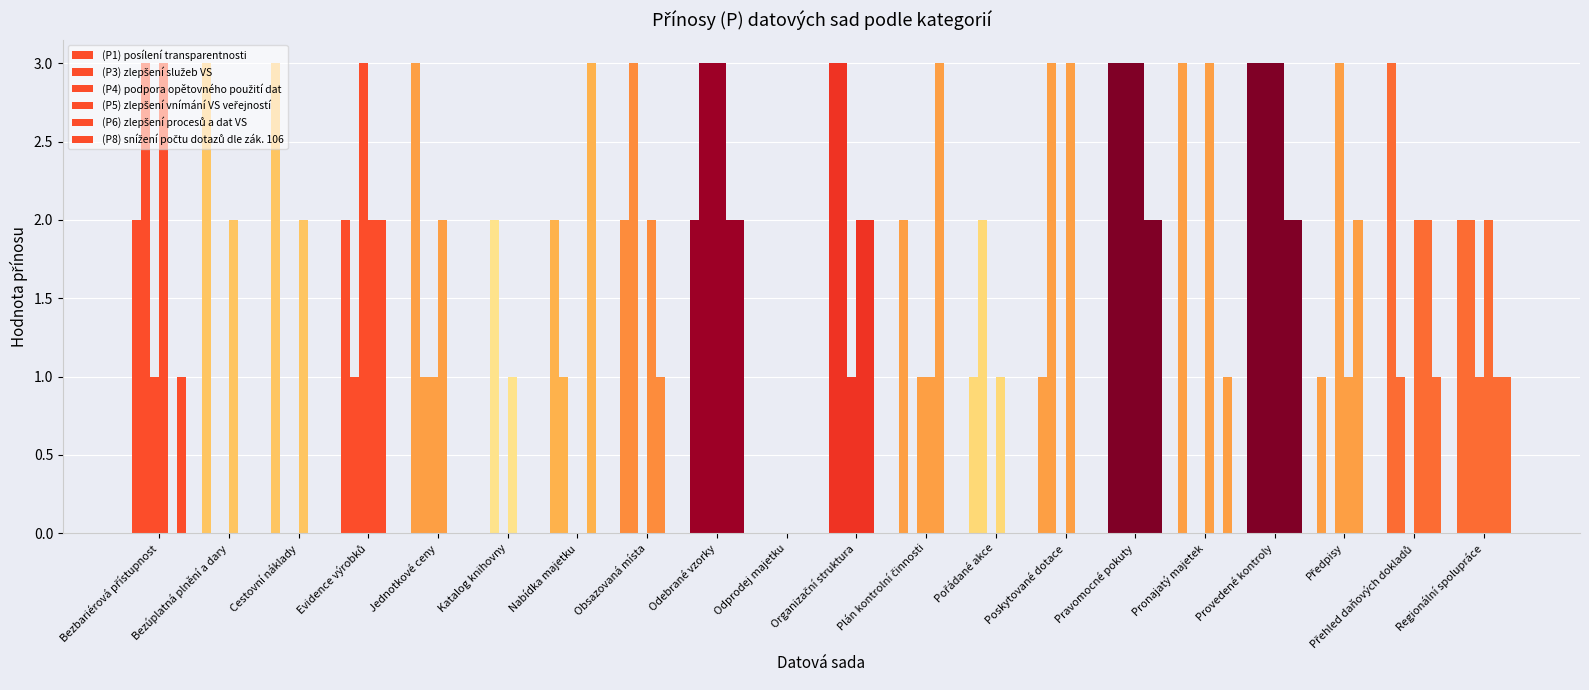

Which series has the widest spread of values?

(P1) posílení transparentnosti